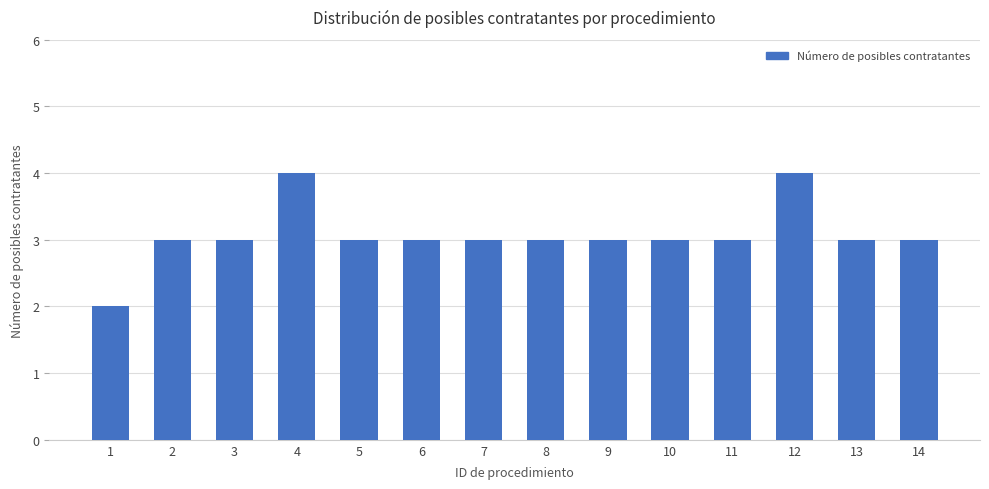

What is the sum of all values?

43